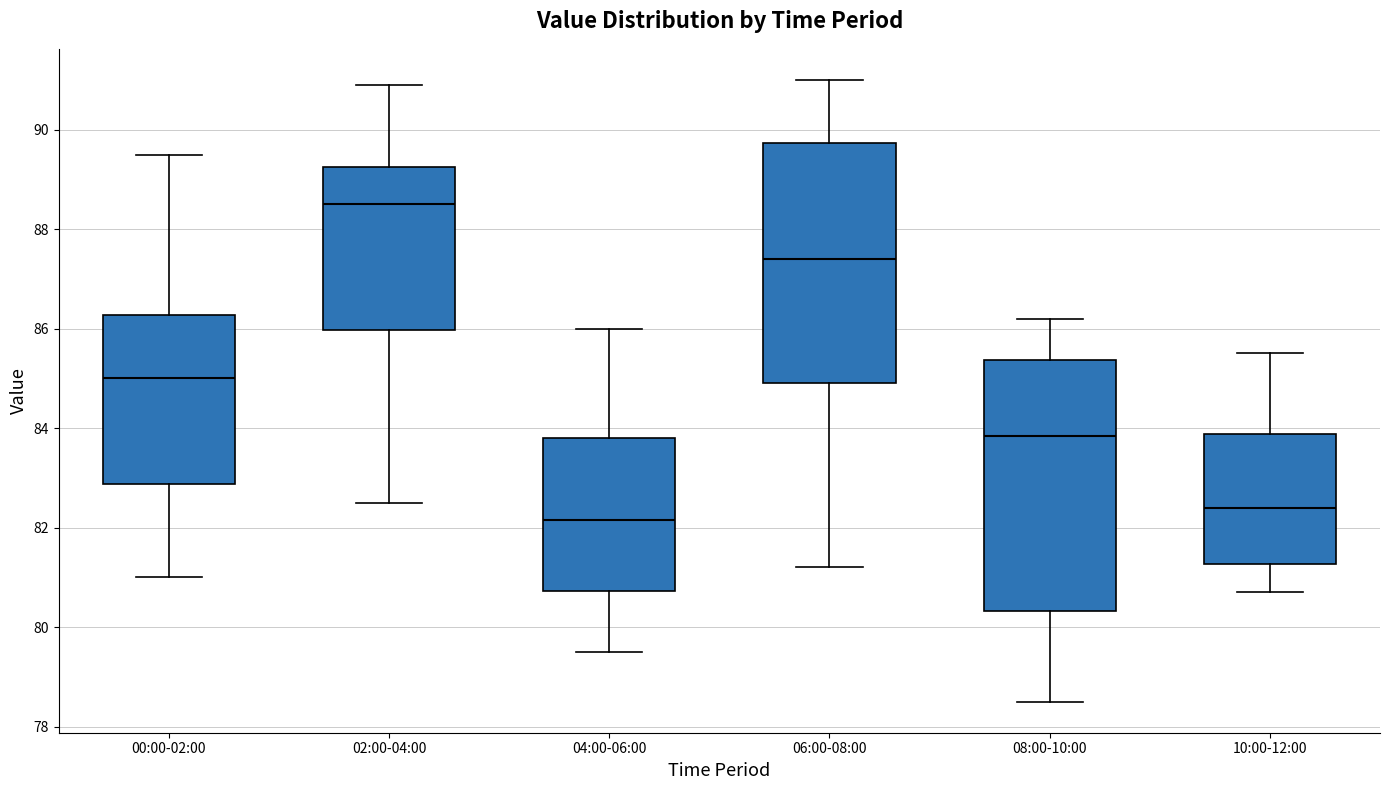

Reading left to right, read every box against the y-axis: the position of its median line, the range the box covers, and the ends of its whiskers. The values are not printed on the chart, so give them approximately, as read against the axis.

00:00-02:00: median 85.0, box 82.8 to 86.2, whiskers 81.0 to 89.6
02:00-04:00: median 88.6, box 86.0 to 89.2, whiskers 82.6 to 91.0
04:00-06:00: median 82.2, box 80.8 to 83.8, whiskers 79.6 to 86.0
06:00-08:00: median 87.4, box 85.0 to 89.8, whiskers 81.2 to 91.0
08:00-10:00: median 83.8, box 80.4 to 85.4, whiskers 78.6 to 86.2
10:00-12:00: median 82.4, box 81.2 to 83.8, whiskers 80.8 to 85.6